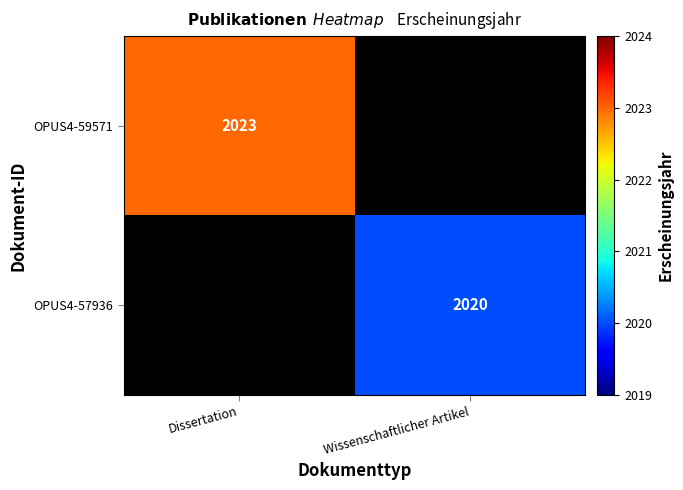

The value of OPUS4-59571 at Dissertation is 694. True or false?

False